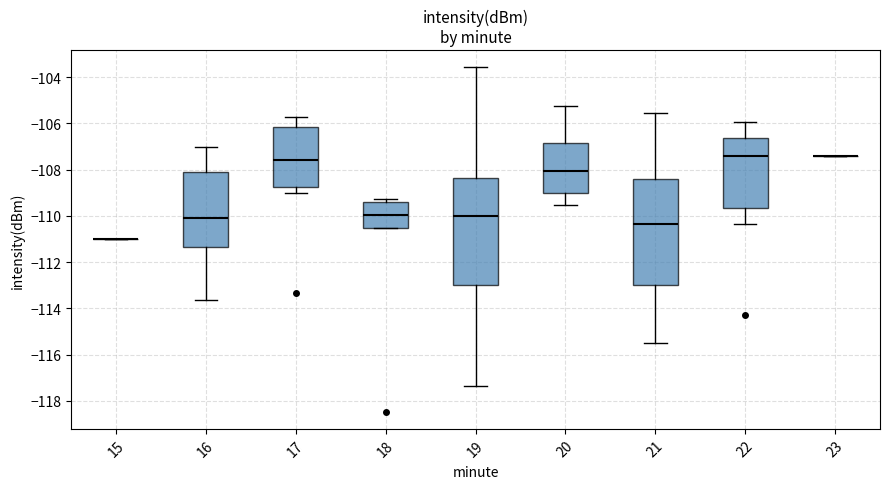

Reading left to right, read every box against the y-axis: the position of its median line, the range the box covers, and the ends of its whiskers. The values are not printed on the chart, so give them approximately, as read against the axis.

15: box collapsed to a line at -111.0, whiskers -111.0 to -111.0
16: median -110.0, box -111.4 to -108.2, whiskers -113.6 to -107.0
17: median -107.6, box -108.8 to -106.2, whiskers -109.0 to -105.8
18: median -110.0, box -110.6 to -109.4, whiskers -110.6 to -109.2
19: median -110.0, box -113.0 to -108.4, whiskers -117.4 to -103.6
20: median -108.0, box -109.0 to -106.8, whiskers -109.6 to -105.2
21: median -110.4, box -113.0 to -108.4, whiskers -115.4 to -105.6
22: median -107.4, box -109.6 to -106.6, whiskers -110.4 to -106.0
23: box collapsed to a line at -107.4, whiskers -107.4 to -107.4